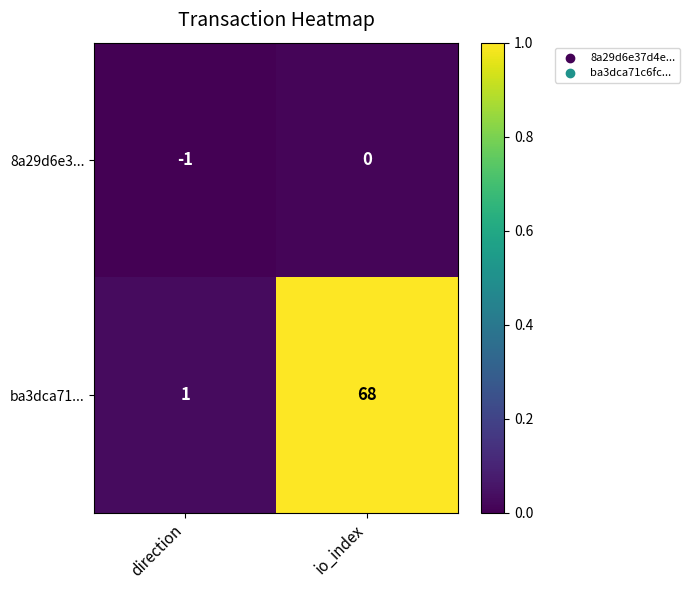

What is the difference between the highest and lowest values at io_index?

68